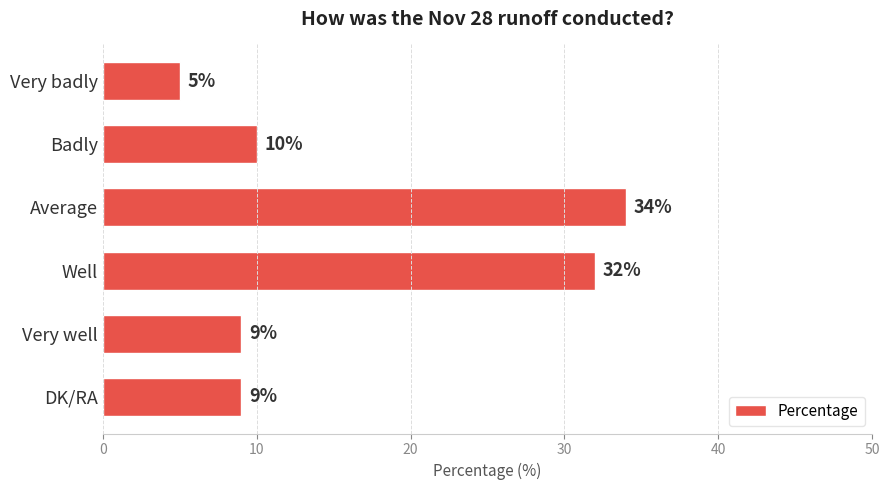

What is the difference between the maximum and minimum values?

29